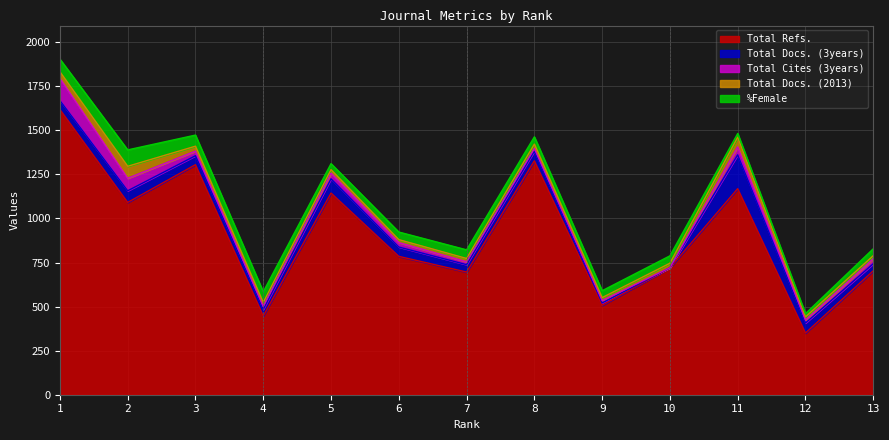

What is the lowest value of the Total Refs. series?

350